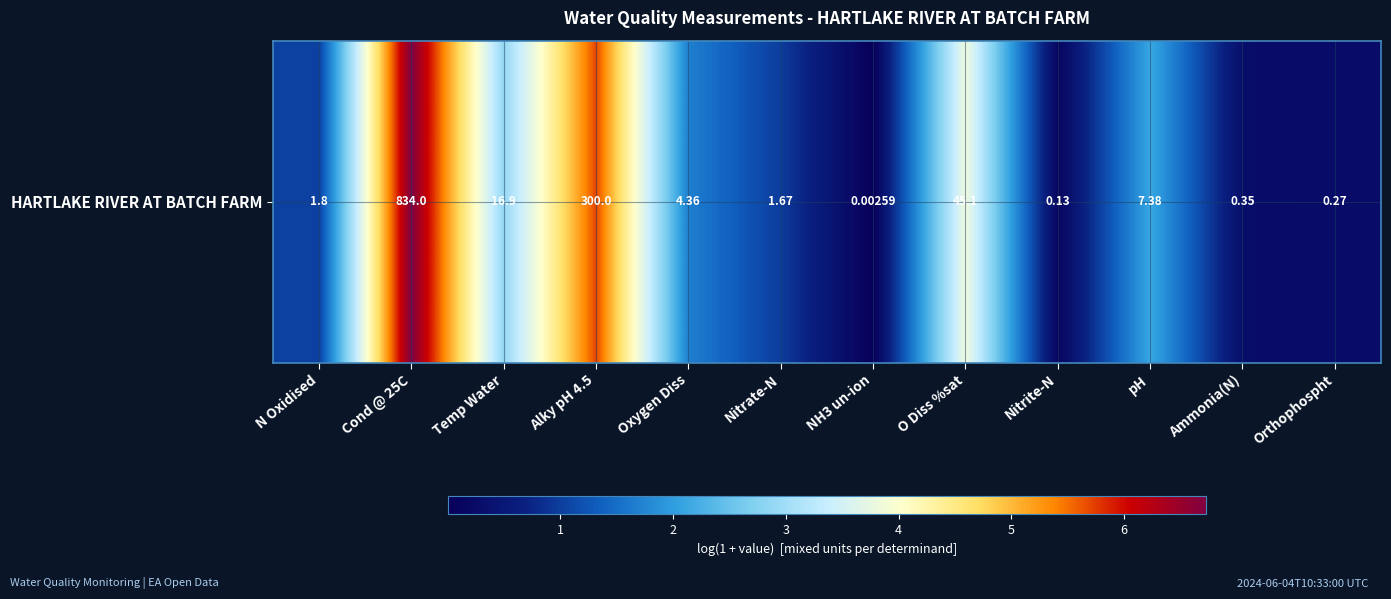

At which category does the chart reach its peak across all series?

Cond @ 25C